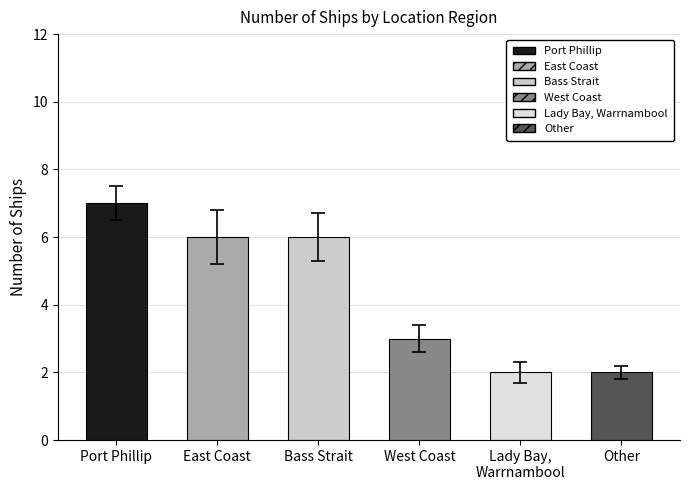

The value at Port Phillip is 10. True or false?

False